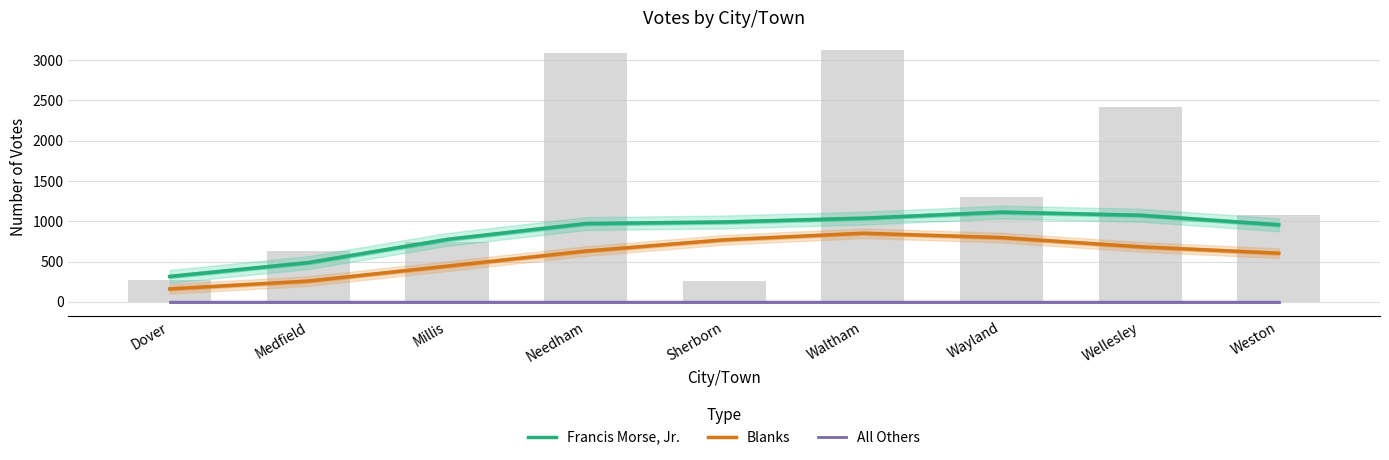

What are all the series names shown in the legend?

Francis Morse, Jr., Blanks, All Others